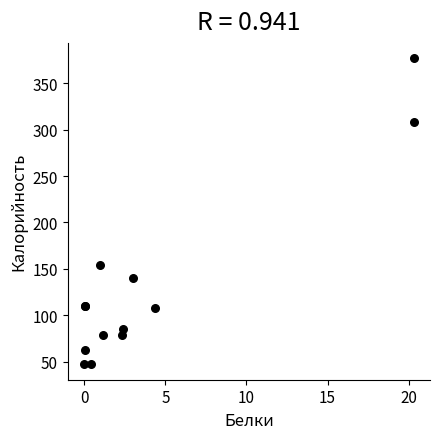

What Y value in the scatter plot is closest to 212?

154.2